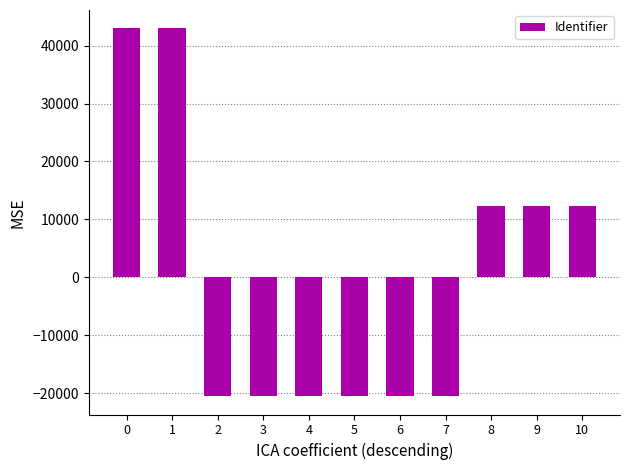

What is the minimum value shown in the chart?

-20534.1